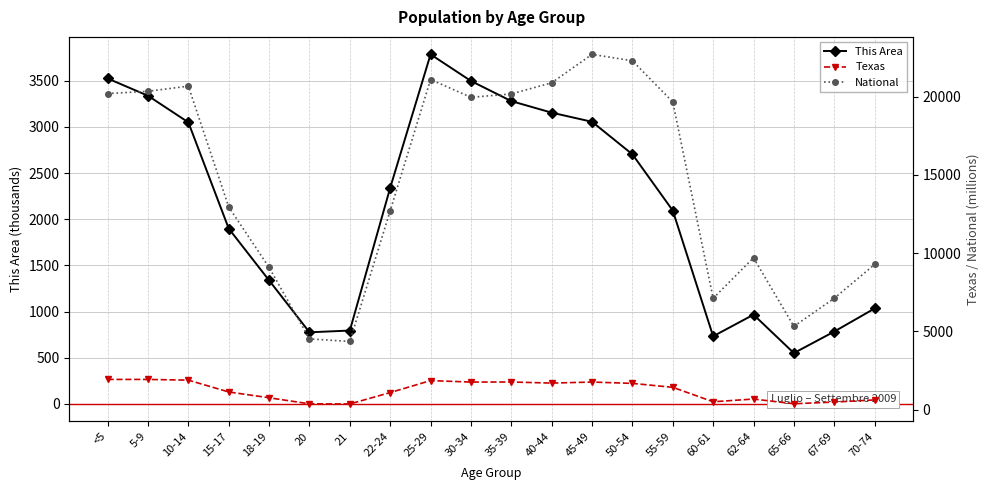

At how many categories does at least one series exceed 16935?

10